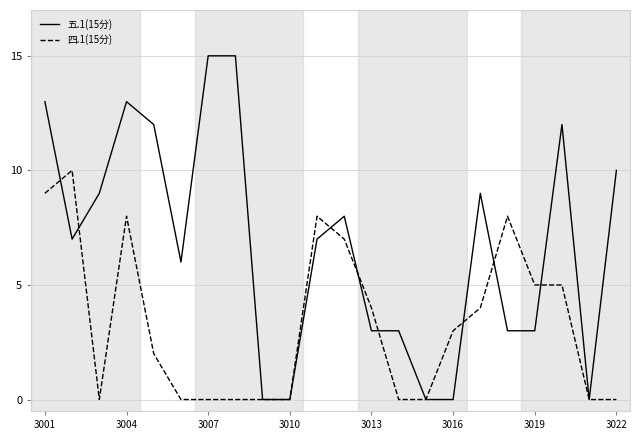

Which series has the widest spread of values?

五.1(15分)